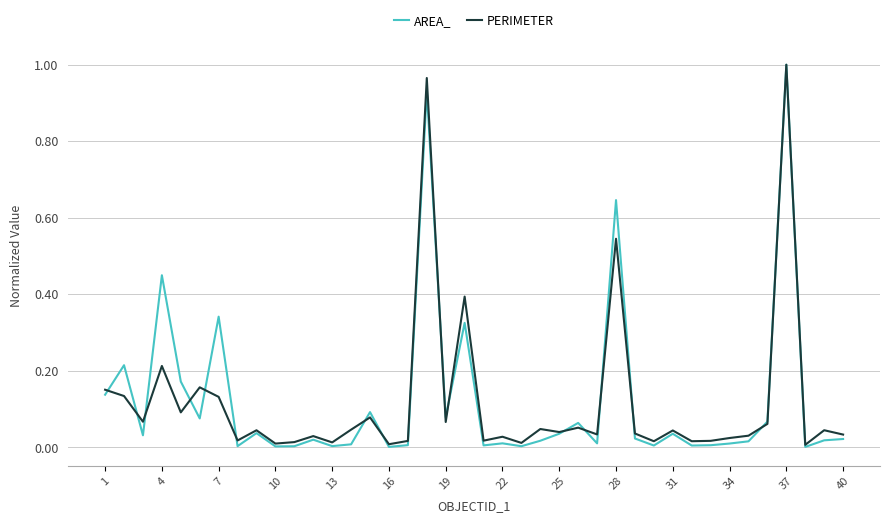

True or false: PERIMETER and AREA_ intersect in this chart.

True